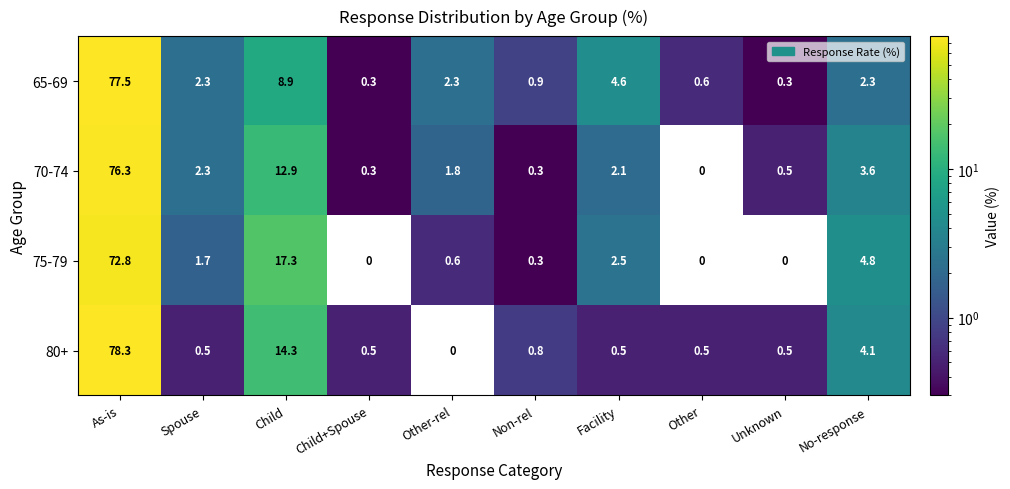

Which category has the lowest value in the 70-74 series?

Other